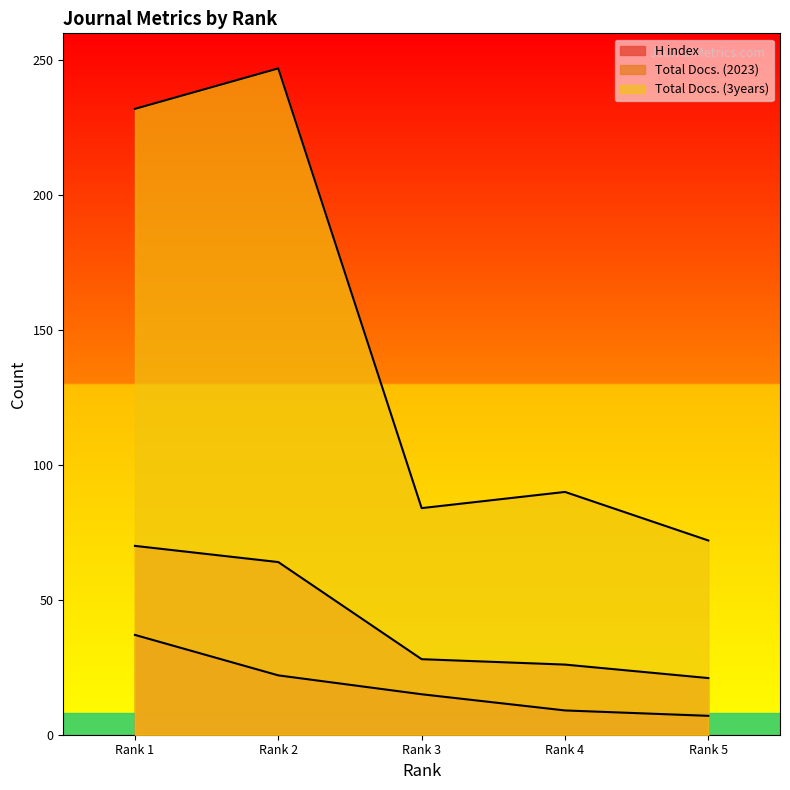

The H index series shows 22 at Rank 2. True or false?

True